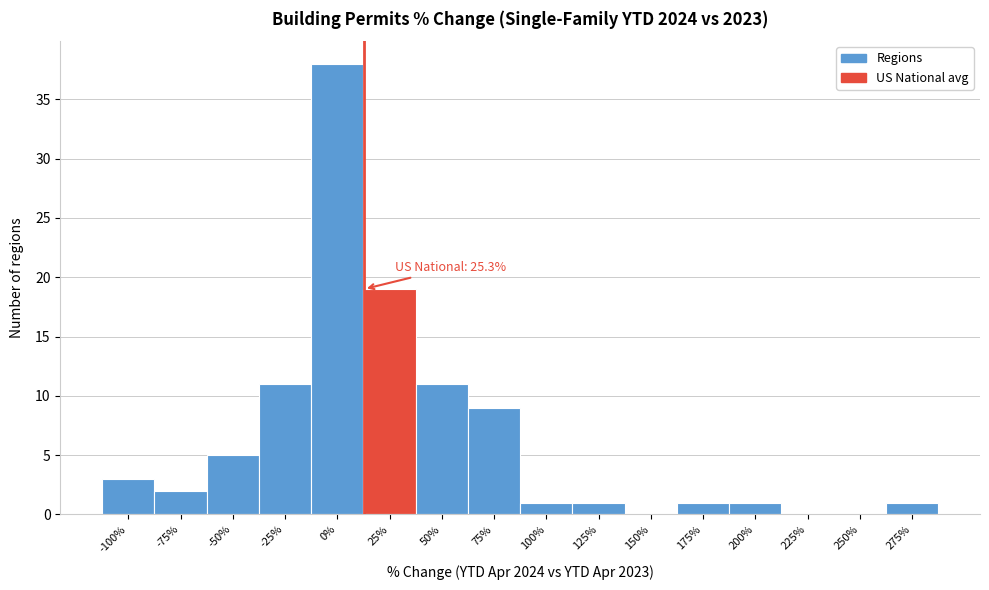

Reading left to right, list all the values displayed in this chart.

-100%=3	-75%=2	-50%=5	-25%=11	0%=38	25%=19	50%=11	75%=9	100%=1	125%=1	150%=0	175%=1	200%=1	225%=0	250%=0	275%=1